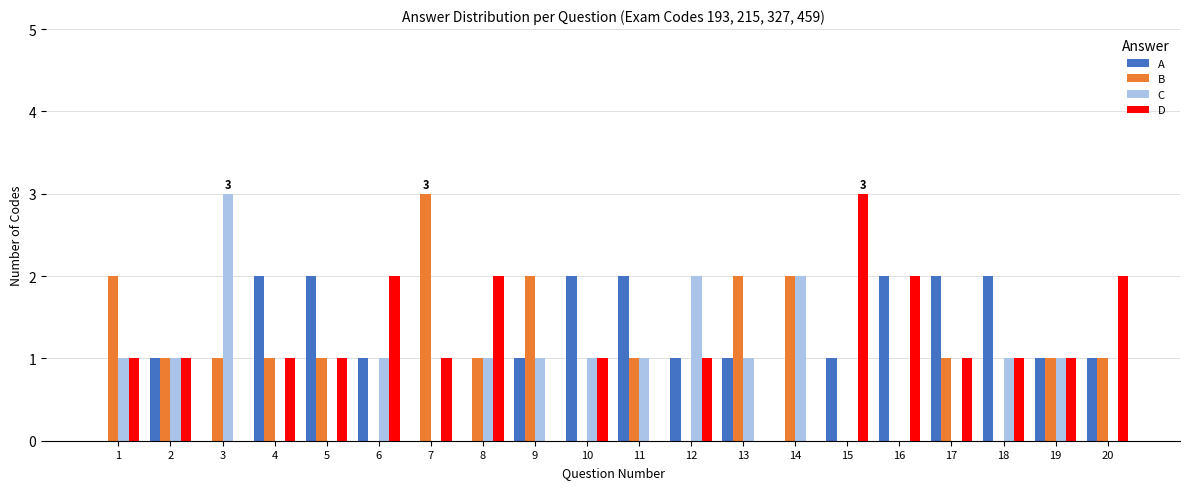

The value of C at 3 is 1. True or false?

False